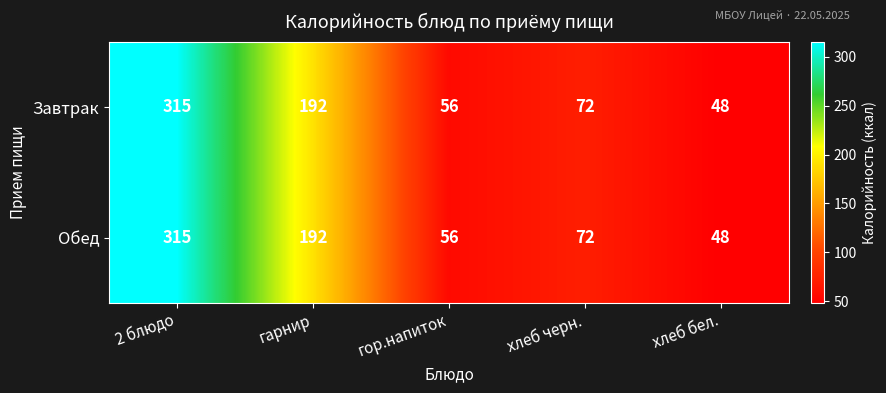

What is the total value across all series at хлеб черн.?

144